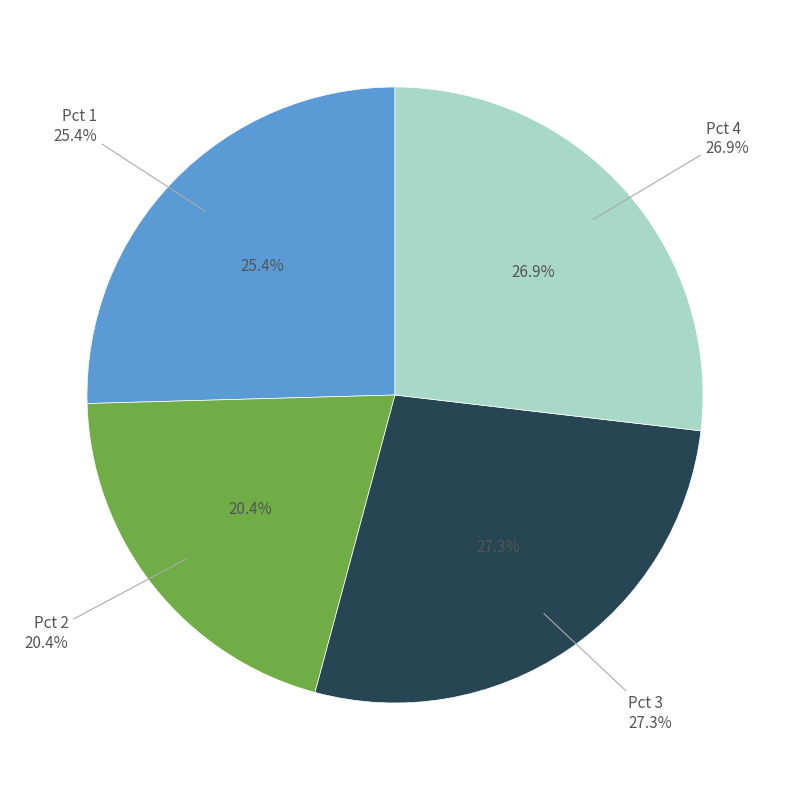

Which slice is the smallest?

Pct 2